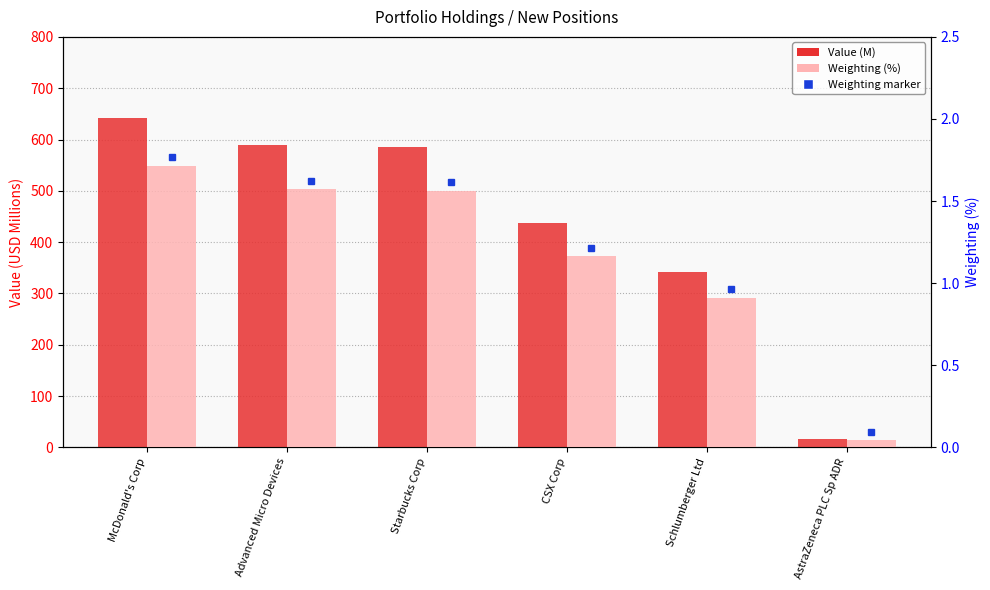

Which has a higher value, CSX Corp or AstraZeneca PLC Sp ADR?

CSX Corp